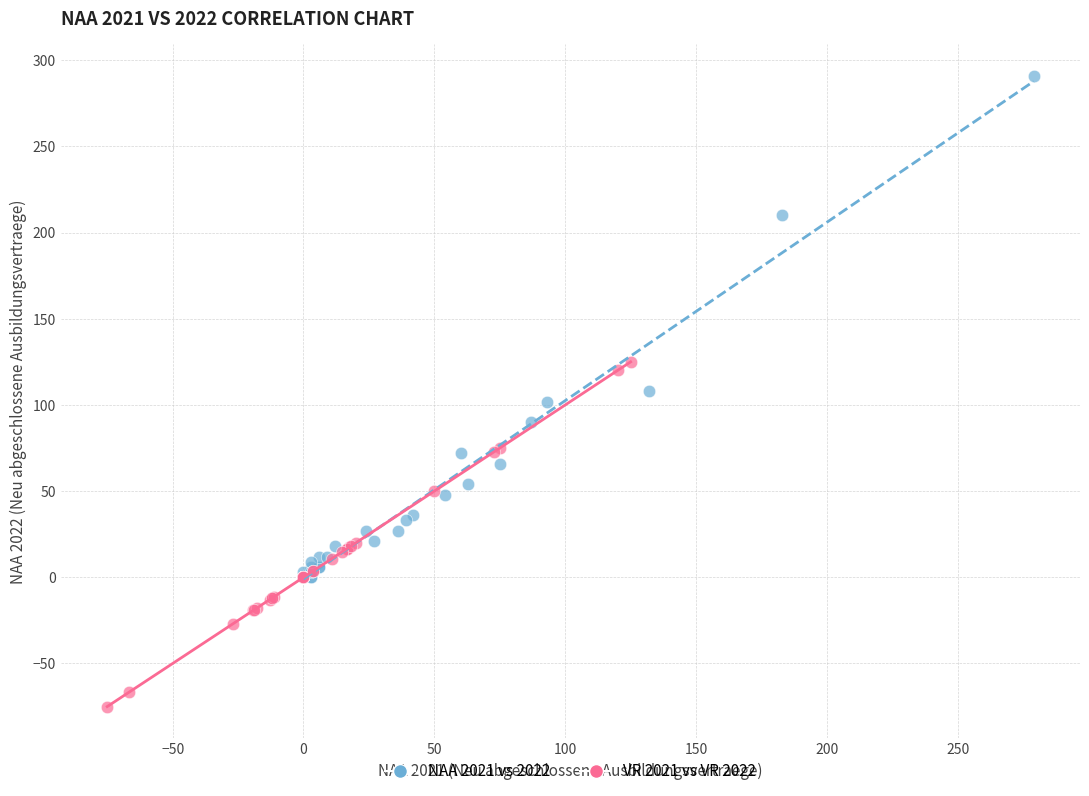

What are all the series names shown in the legend?

NAA 2021 vs 2022, VR 2021 vs VR 2022